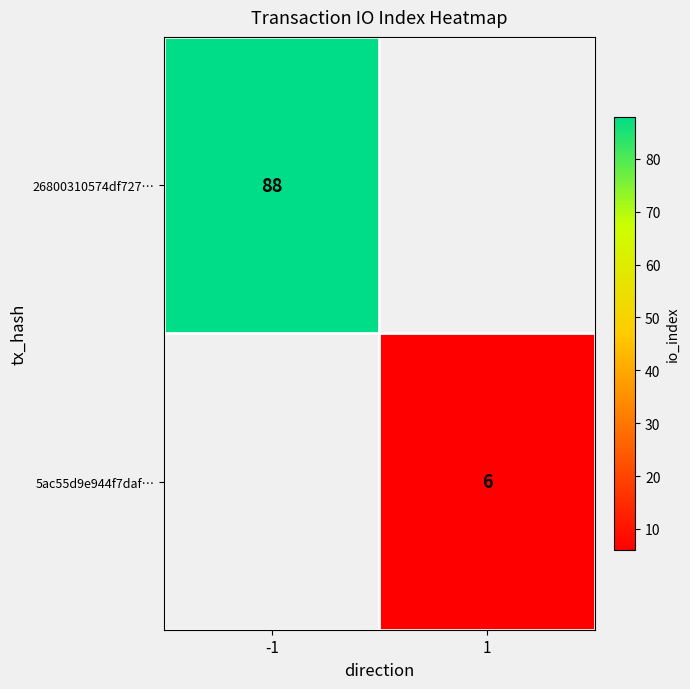

Which category has the lowest value across all series?

1